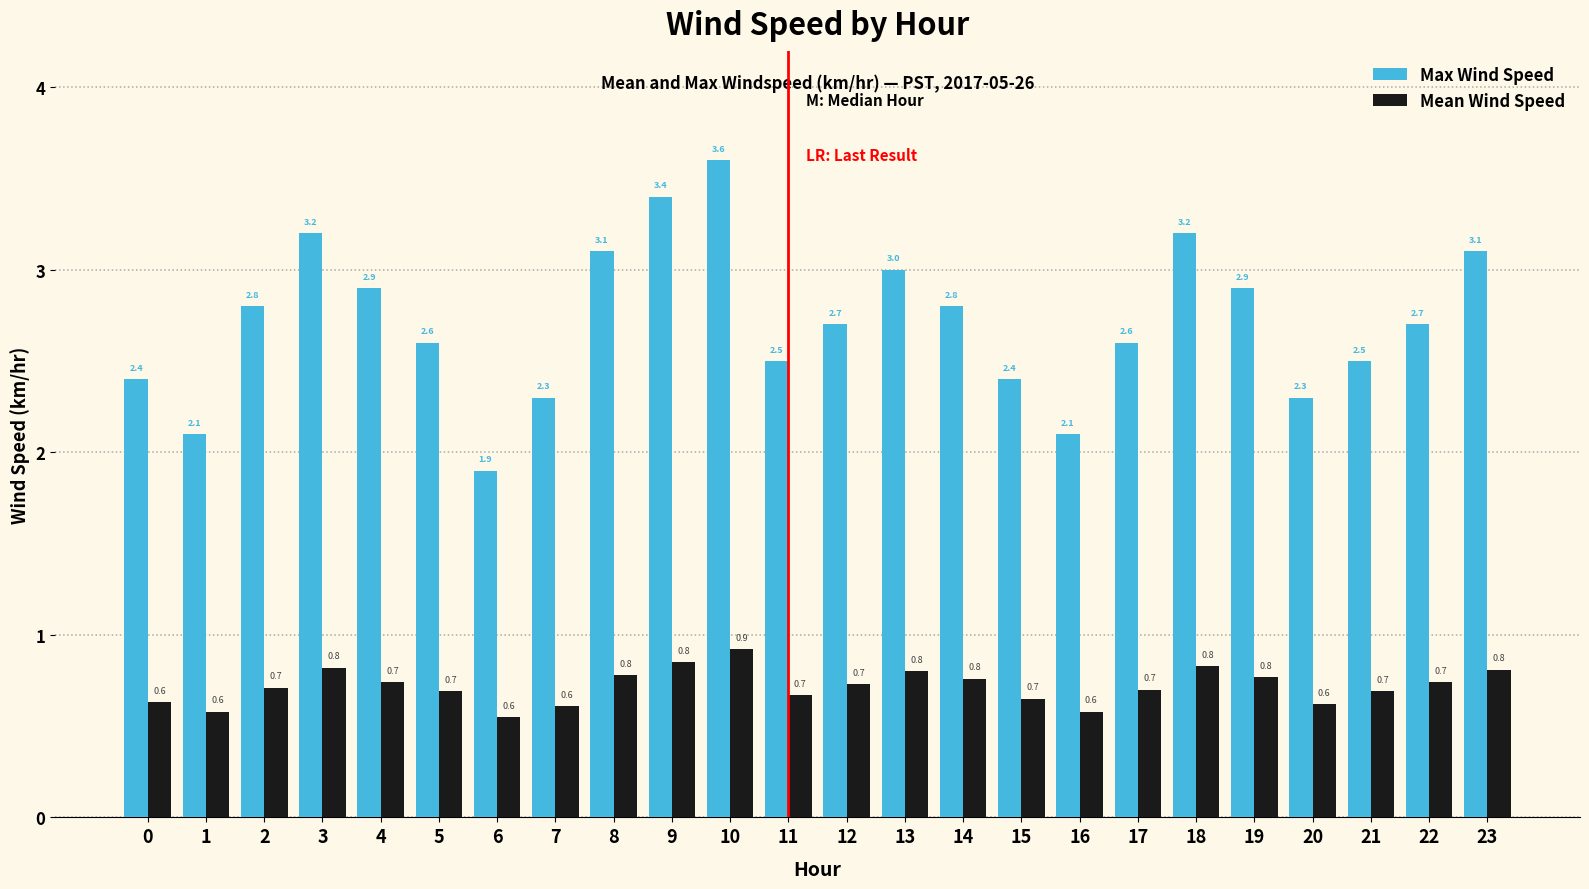

Read the Mean Wind Speed value at 20.

0.6